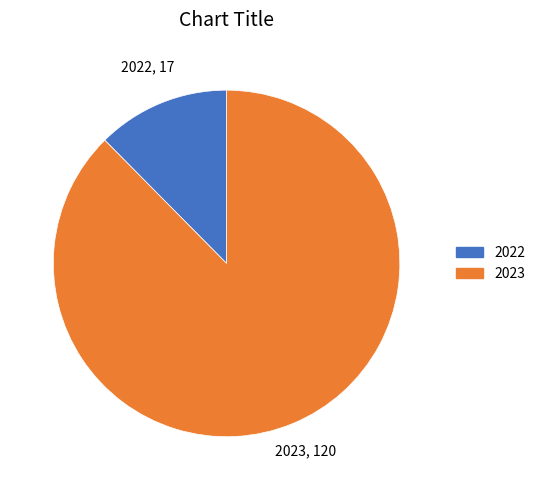

Which category has the smallest portion of the pie?

2022